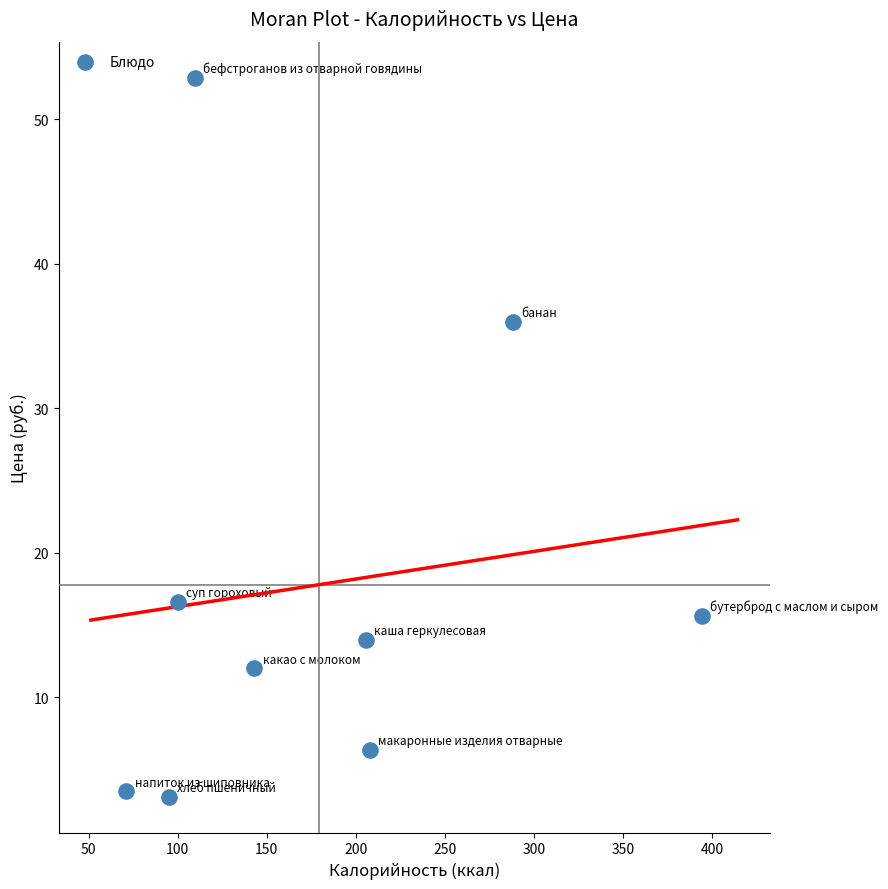

What is the average X value?

179.4